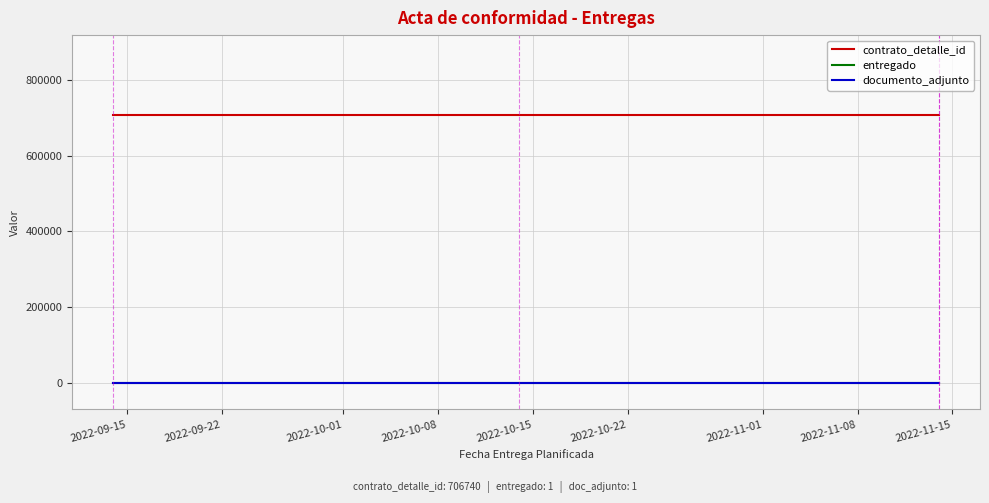

How many lines are shown in the chart?

3